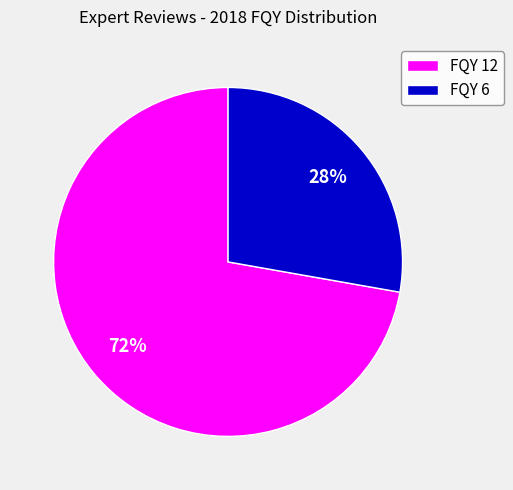

Is there any slice that represents more than half of the pie?

Yes